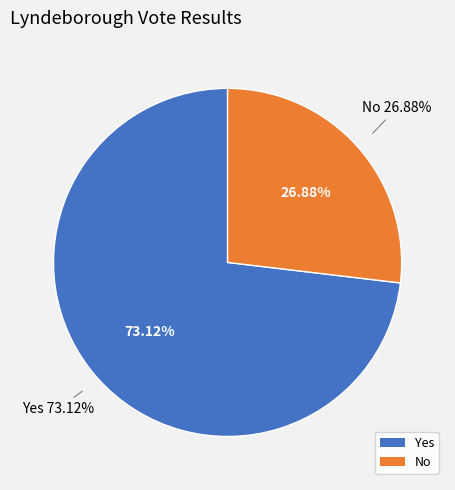

To the nearest percent, what is the average slice percentage?

50%